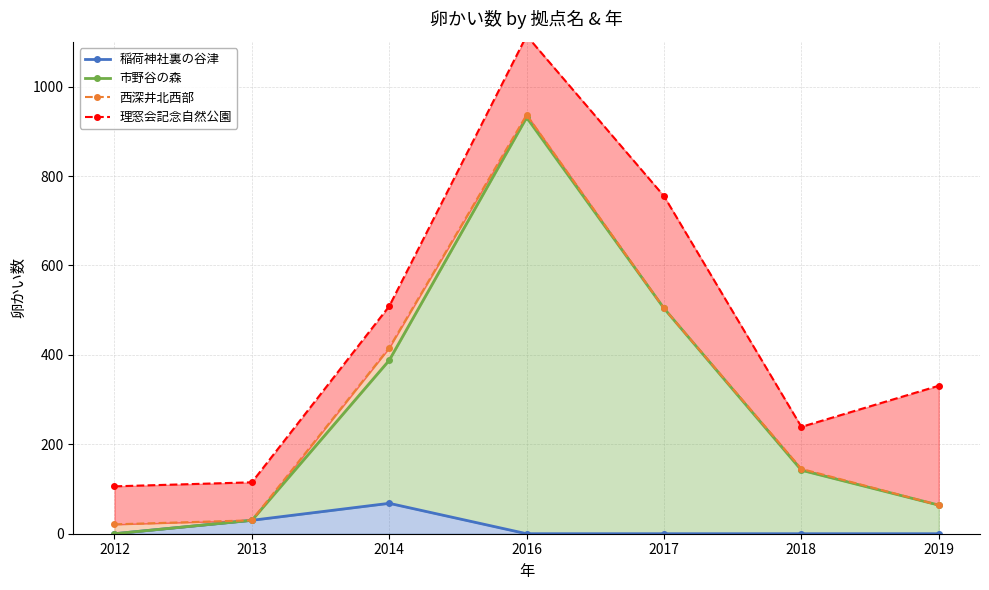

Which series has the largest total across all categories?

理窓会記念自然公園